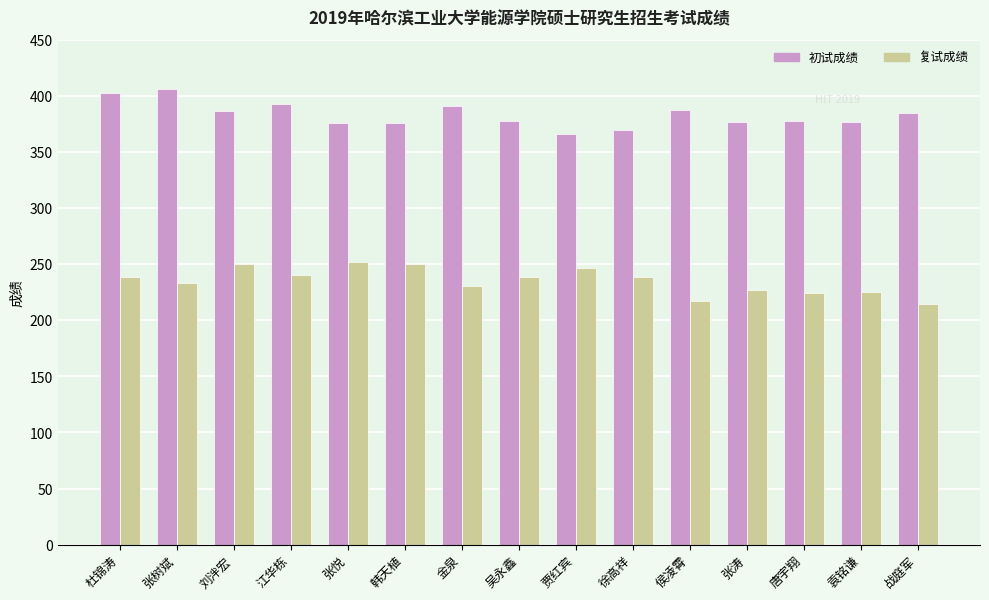

What is the maximum value for 复试成绩?

252